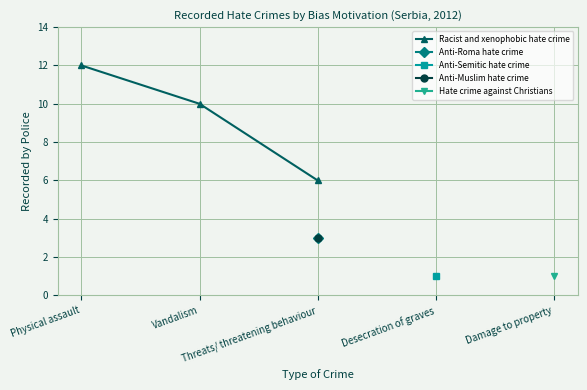

What is the value of the 2nd point from the left?

10